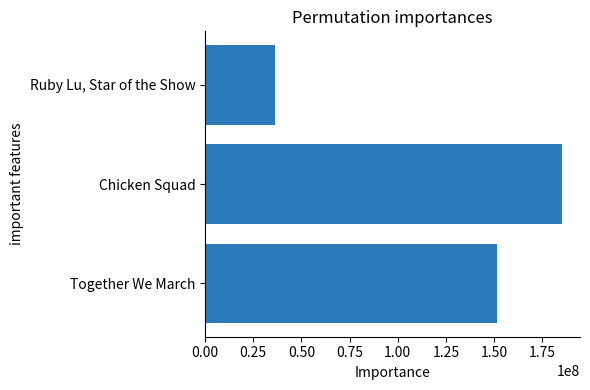

What is the average value?

124289356